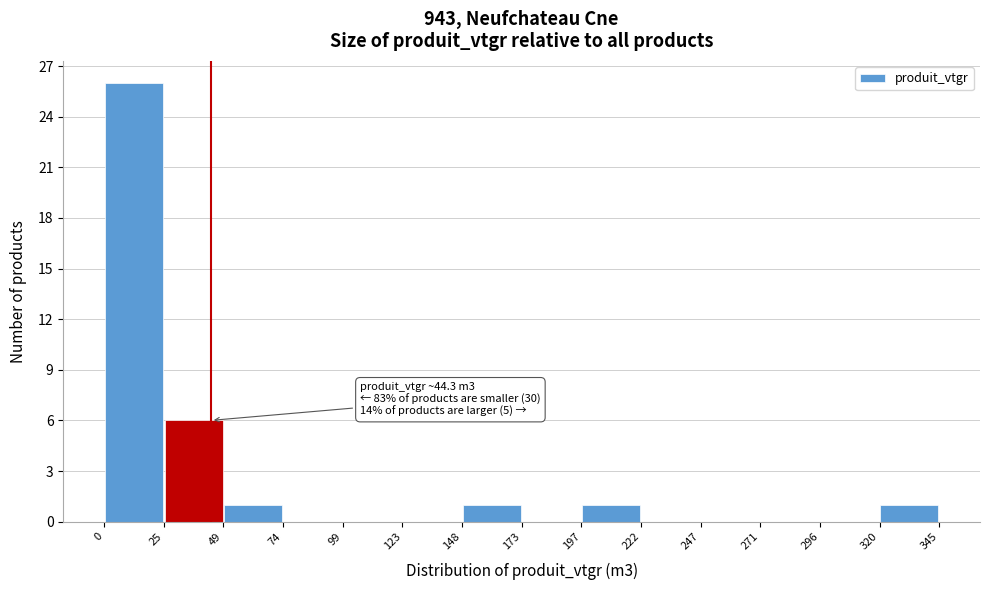

Over which range of the x-axis is the bar tallest?

0 to 25